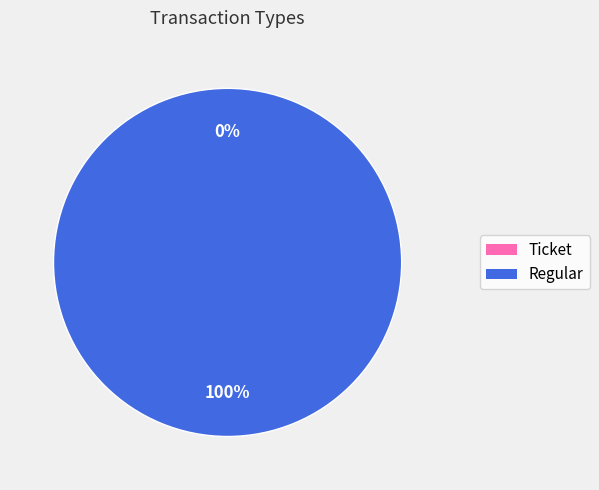

Which slice is the largest?

Regular